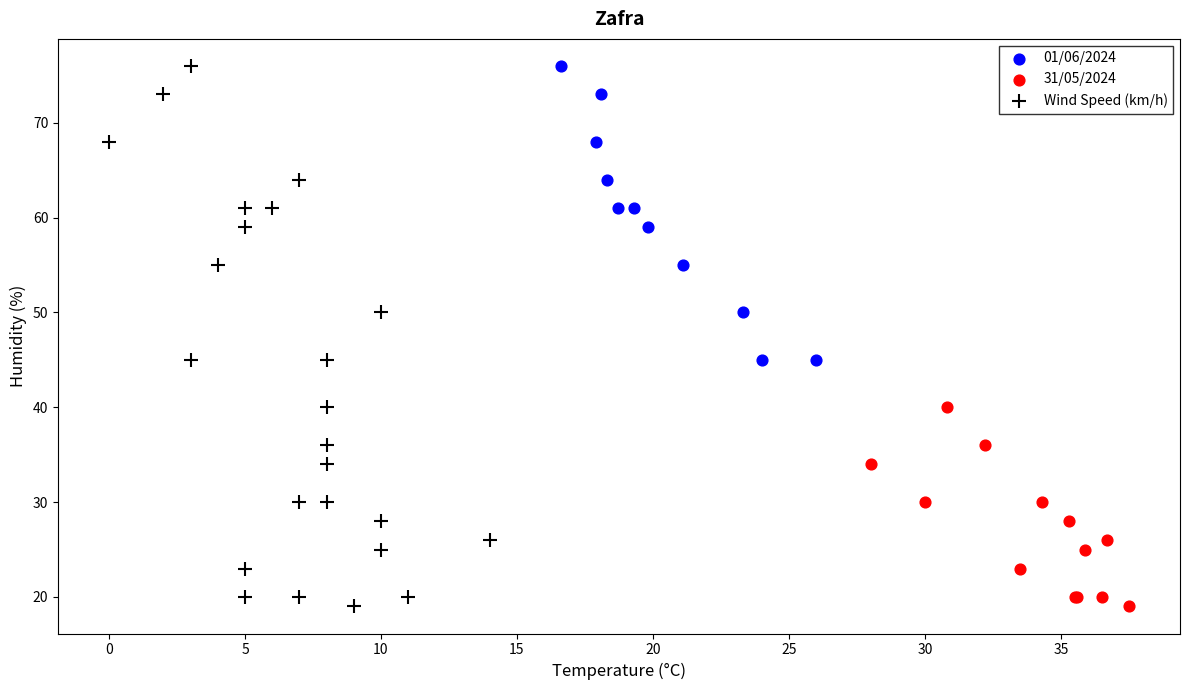

What are all the series names shown in the legend?

01/06/2024, 31/05/2024, Wind Speed (km/h)